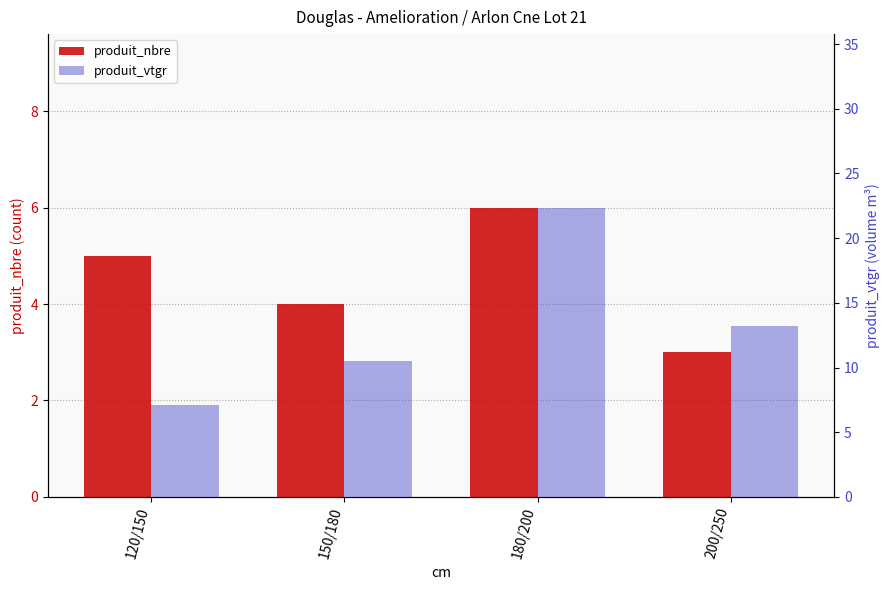

At which label does produit_vtgr first exceed 13?

180/200